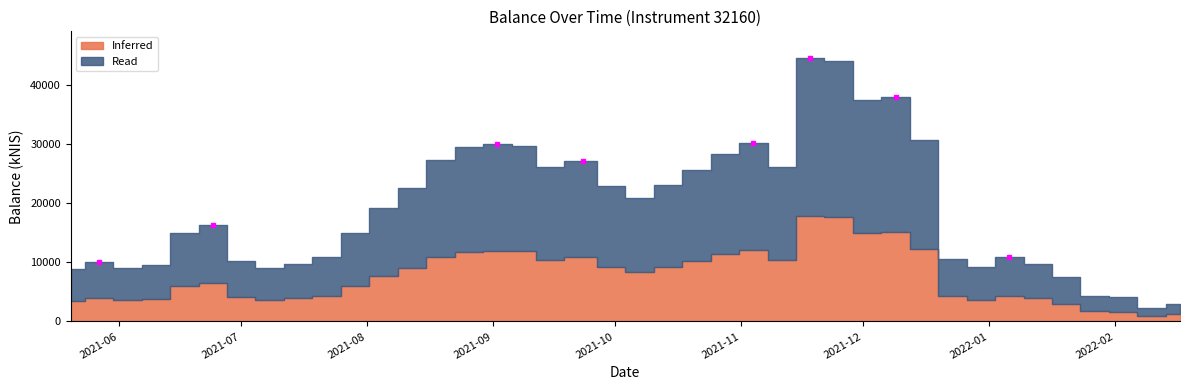

Where is the first local maximum?

2021-05-27